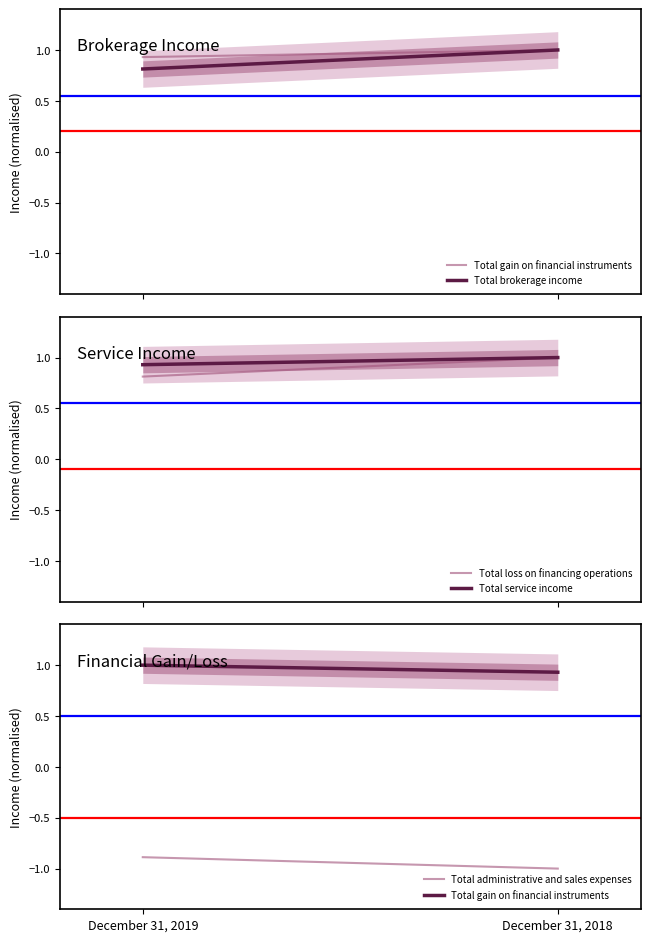

What is the maximum value shown in the chart?

1.0